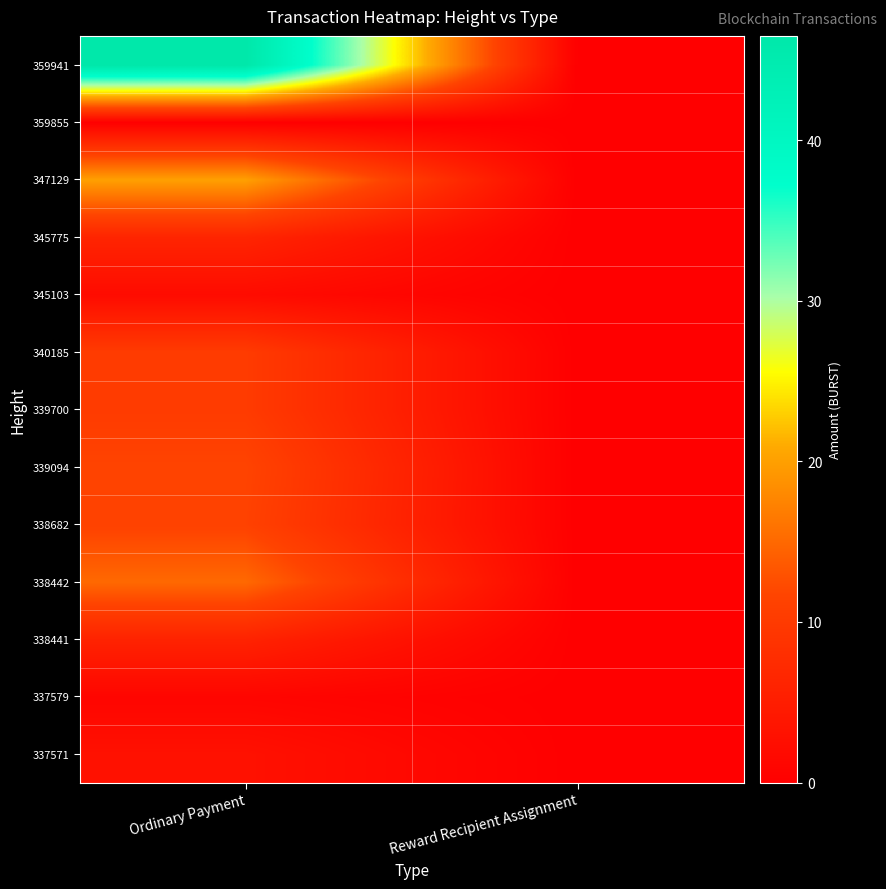

Reading right to left, transcribe all the data shown in this chart.

337571: Reward Recipient Assignment=0.0	Ordinary Payment=3.0
337579: Reward Recipient Assignment=0.0	Ordinary Payment=1.0
338441: Reward Recipient Assignment=0.0	Ordinary Payment=6.0
338442: Reward Recipient Assignment=0.0	Ordinary Payment=15.0
338682: Reward Recipient Assignment=0.0	Ordinary Payment=11.3
339094: Reward Recipient Assignment=0.0	Ordinary Payment=11.6
339700: Reward Recipient Assignment=0.0	Ordinary Payment=10.2
340185: Reward Recipient Assignment=0.0	Ordinary Payment=10.2
345103: Reward Recipient Assignment=0.0	Ordinary Payment=2.0
345775: Reward Recipient Assignment=0.0	Ordinary Payment=6.3
347129: Reward Recipient Assignment=0.0	Ordinary Payment=20.0
359855: Reward Recipient Assignment=0.0	Ordinary Payment=0.0
359941: Reward Recipient Assignment=0.0	Ordinary Payment=46.5